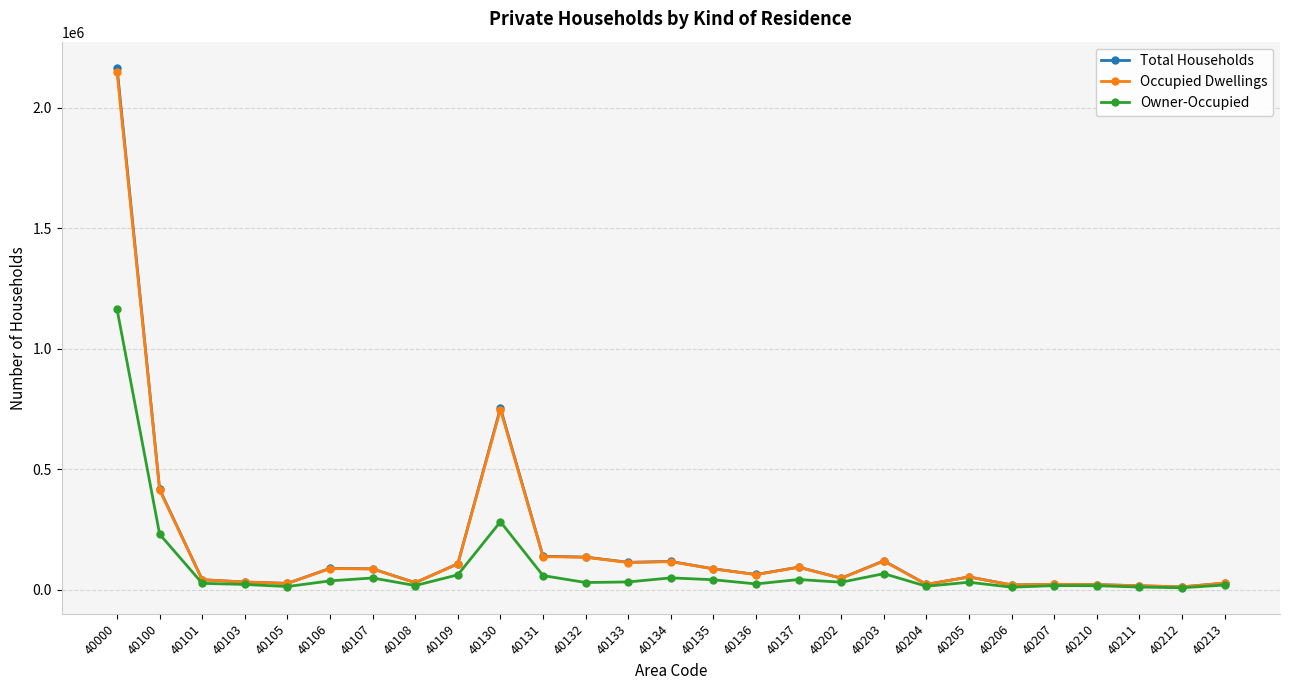

What is the value of the Occupied Dwellings point at the 20th from the left?

22731